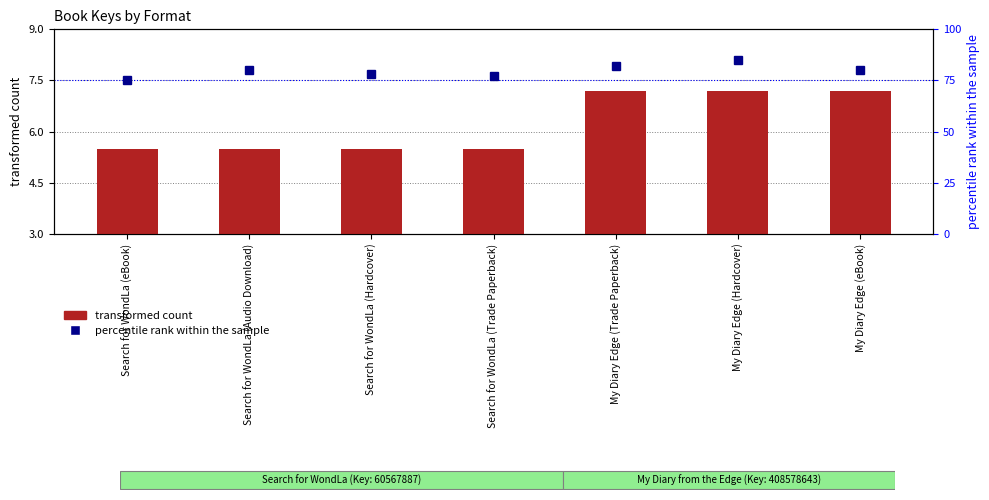

What is the sum of all percentile rank within the sample values?

557.0